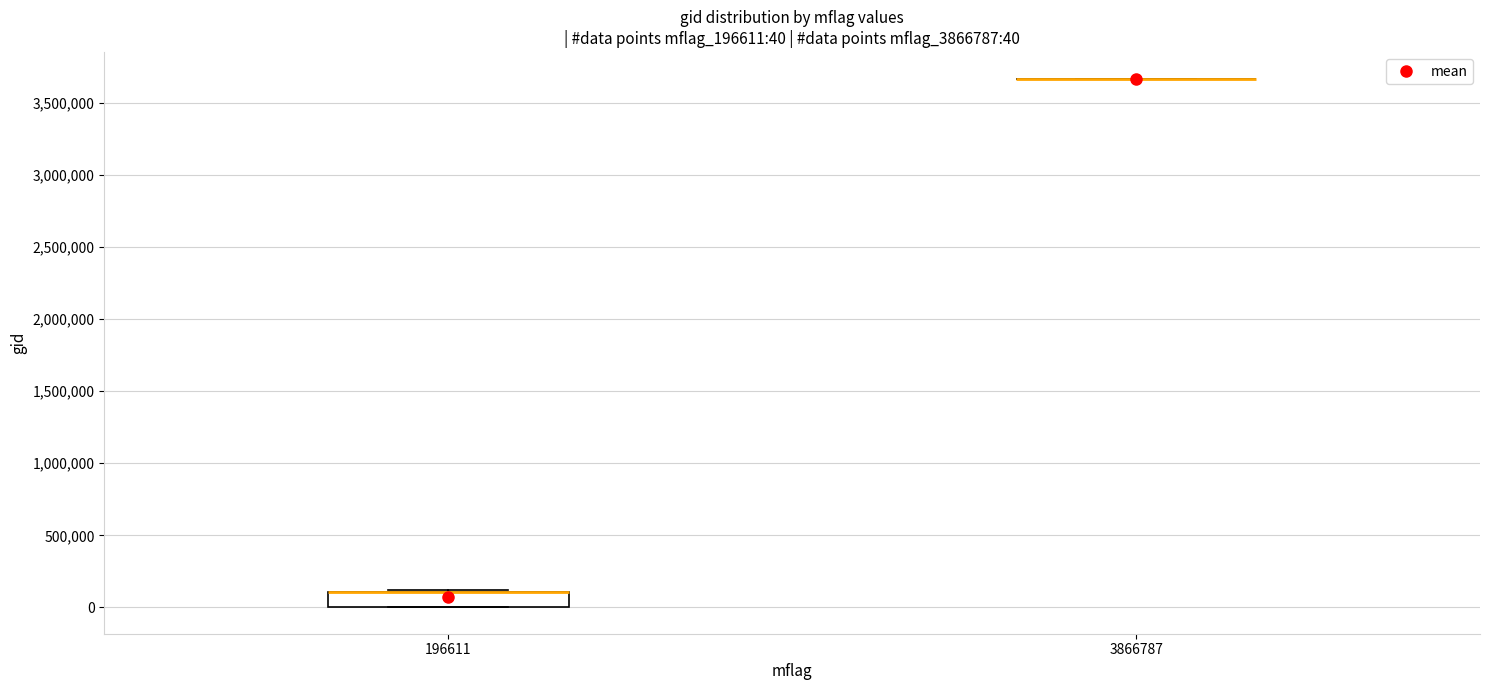

Comparing the boxes themselves (not the whiskers), which one is the tallest?

196611